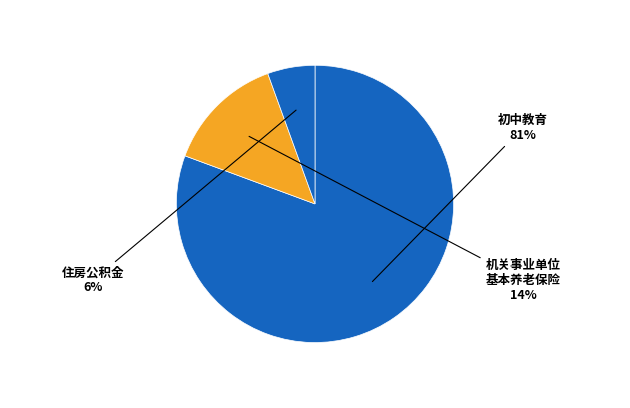

Count the number of slices in the pie.

3